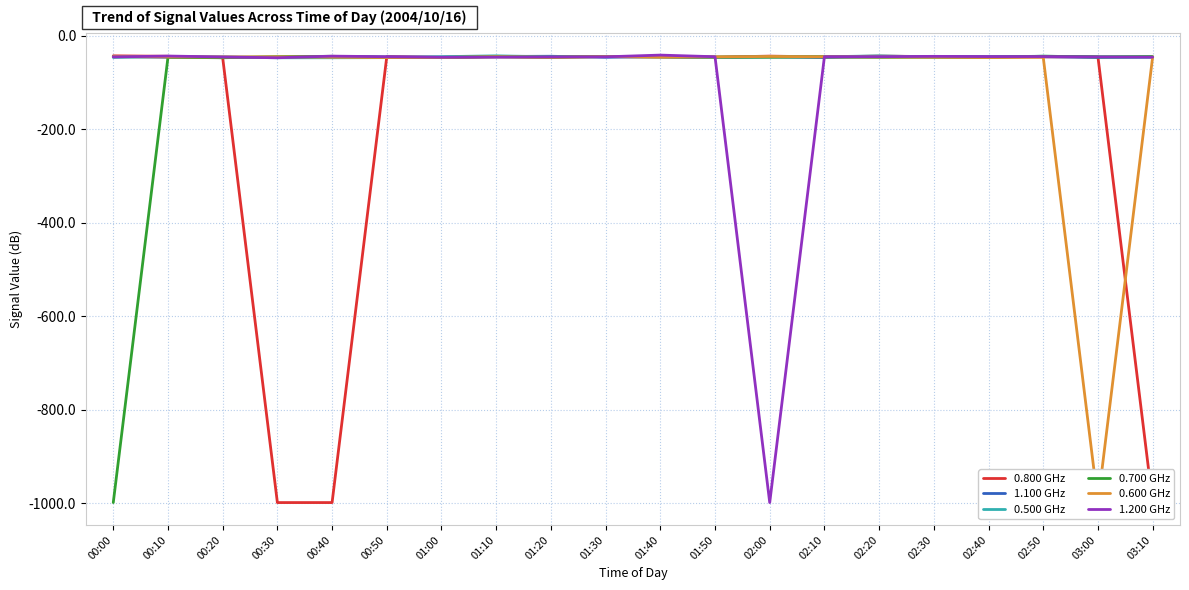

Between 02:20 and 02:40, which series saw the biggest shift?

0.500 GHz